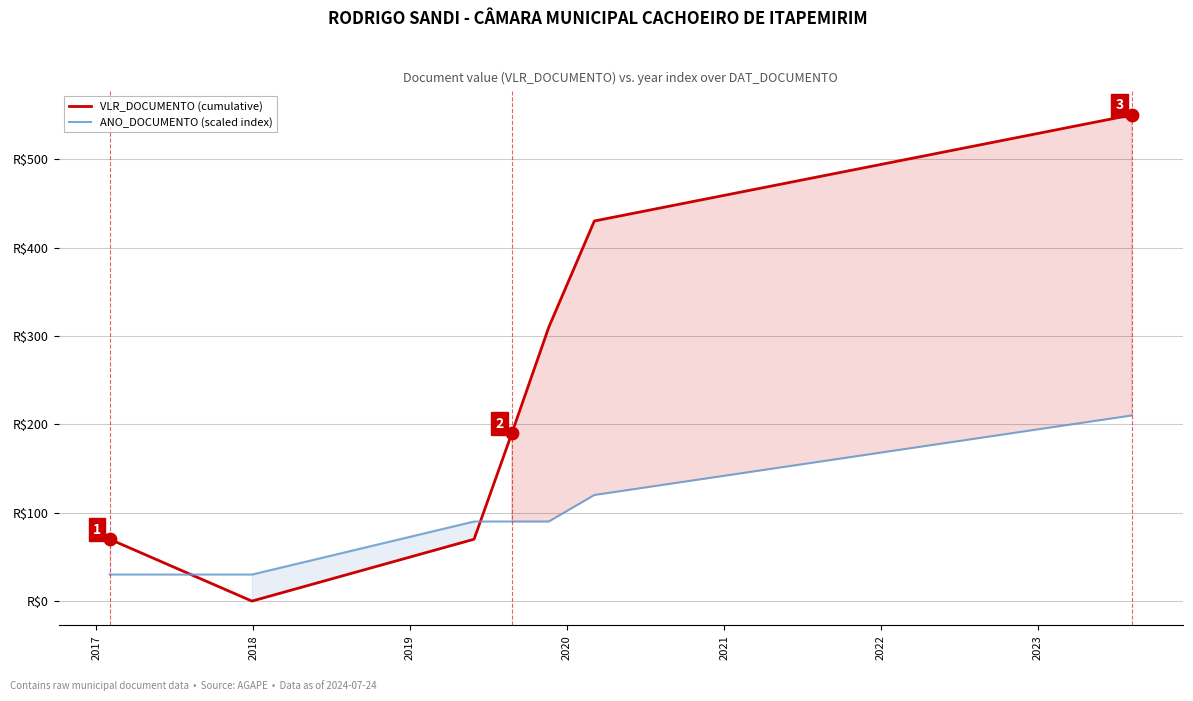

At how many categories does at least one series exceed 466?

1